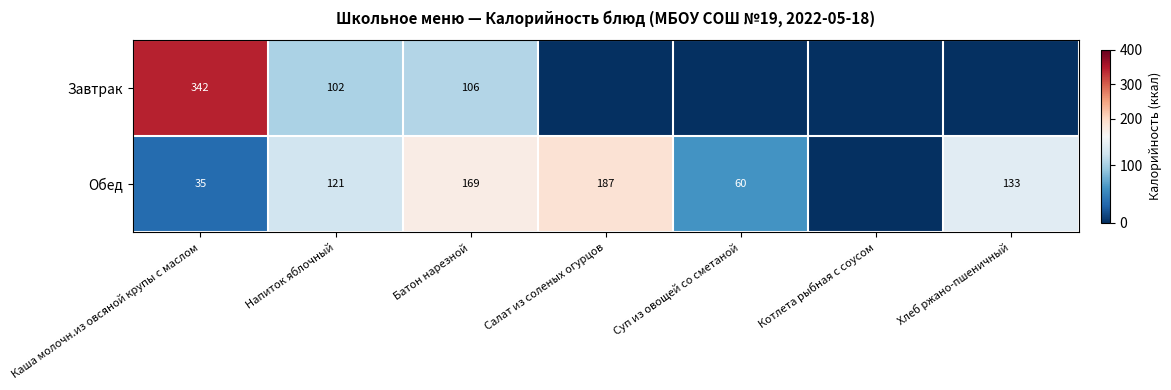

The Обед series shows 133 at Хлеб ржано-пшеничный. True or false?

True